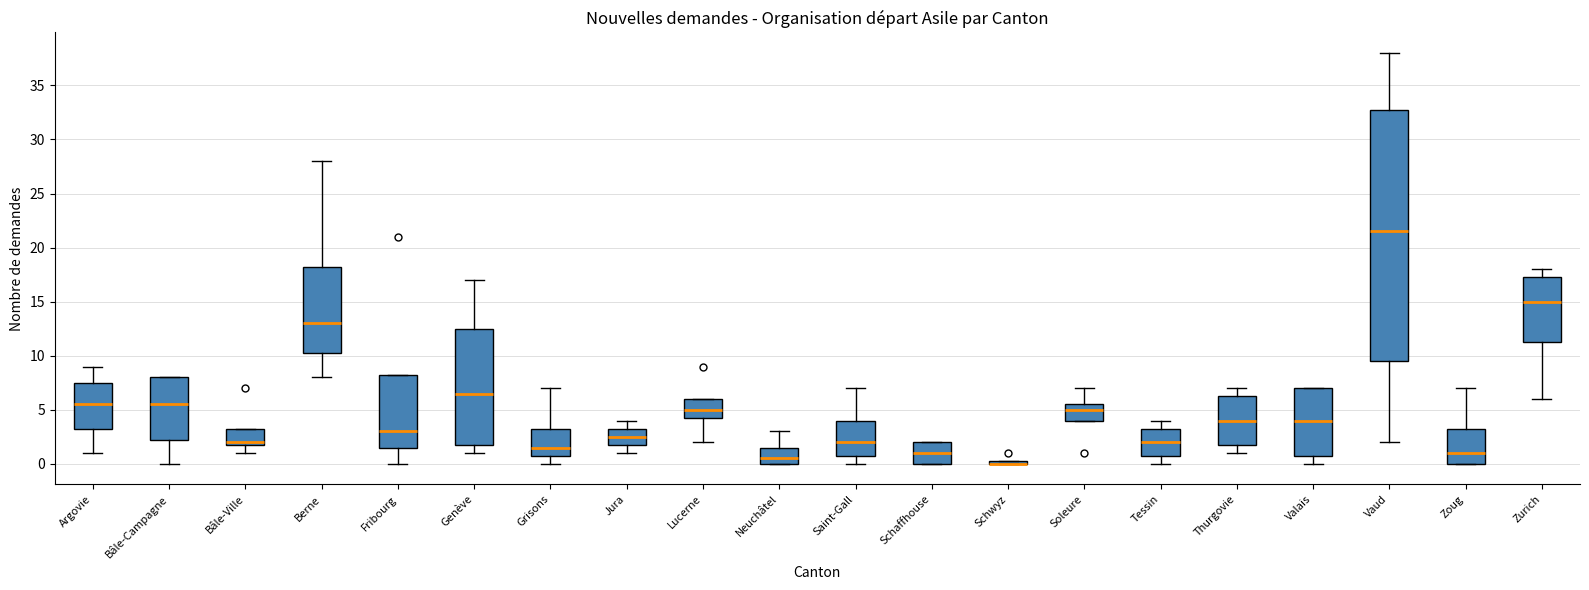

Which box is the tallest, from its lower edge to its upper edge?

Vaud